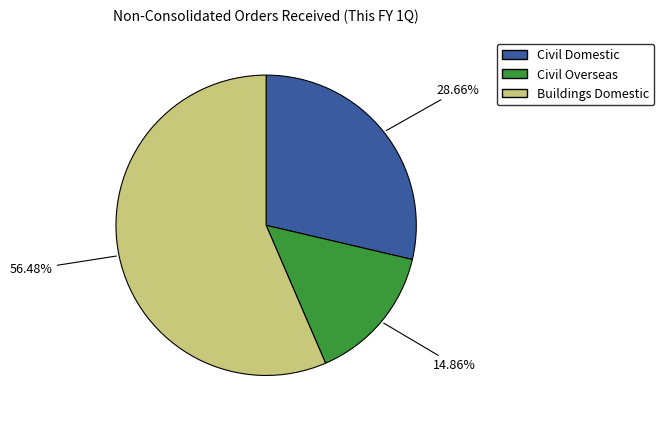

Combined, do Buildings Domestic and Civil Overseas account for over 50%?

Yes